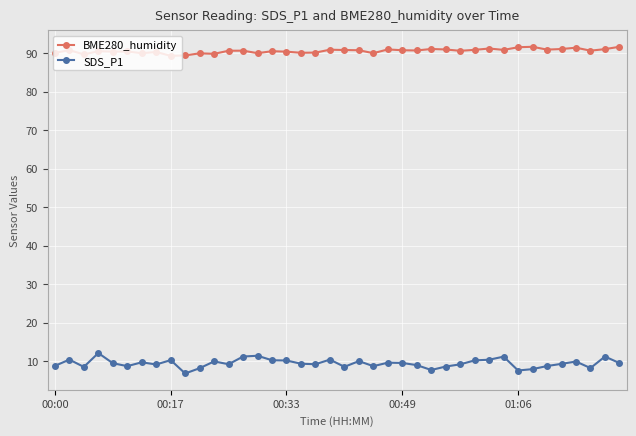

Rank the series by their average value, from lowest to highest.

SDS_P1, BME280_humidity